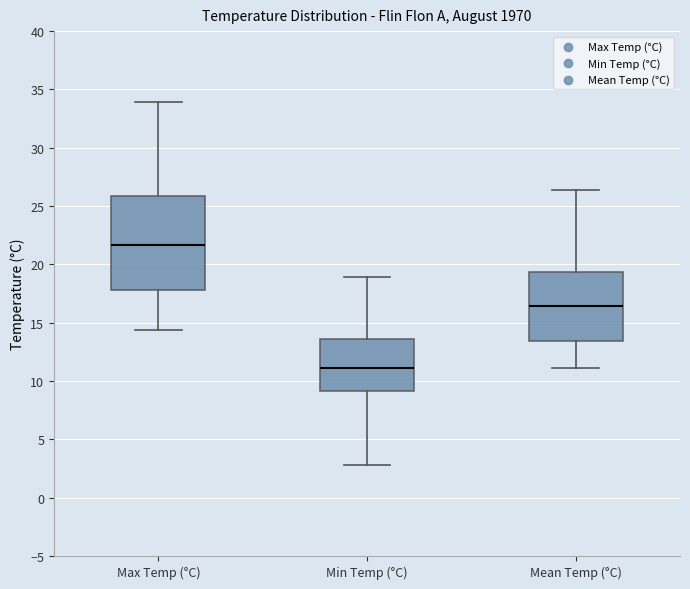

Where does the upper whisker of the box for Max Temp (°C) end on the y-axis? The values are not printed on the chart, so give them approximately, as read against the axis.

34.0